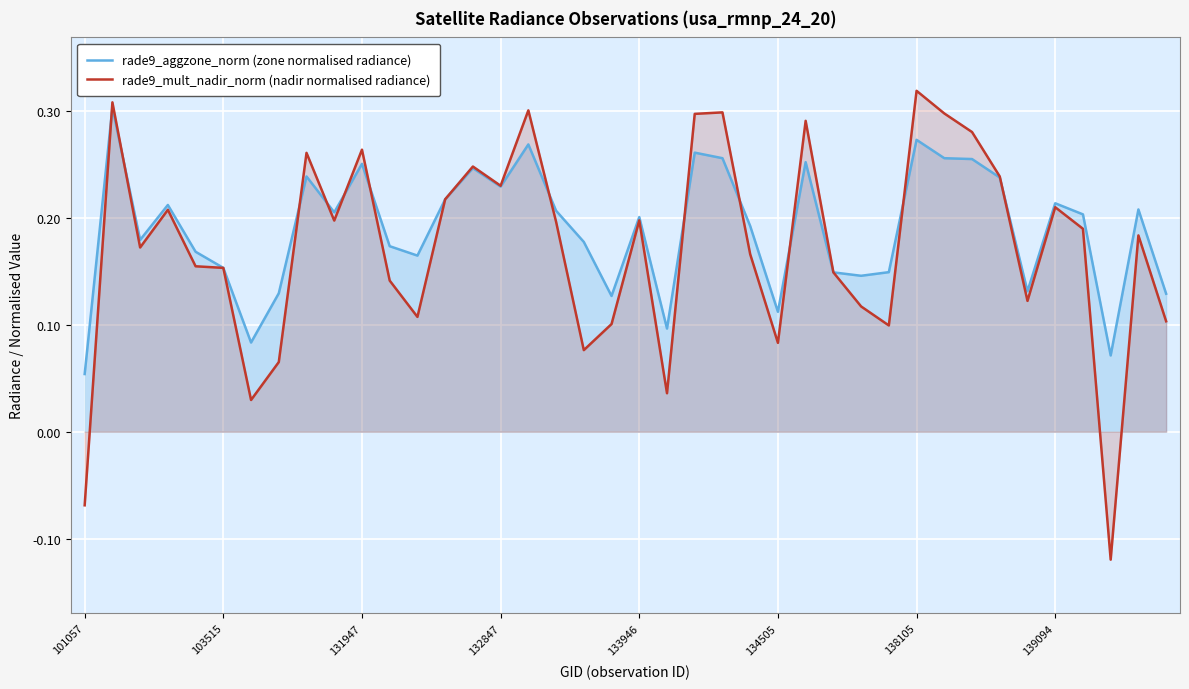

Reading left to right, list all the values displayed in this chart.

rade9_aggzone_norm (zone normalised radiance): 0.1	0.3	0.2	0.2	0.2	0.2	0.1	0.1	0.2	0.2	0.3	0.2	0.2	0.2	0.2	0.2	0.3	0.2	0.2	0.1	0.2	0.1	0.3	0.3	0.2	0.1	0.3	0.1	0.1	0.1	0.3	0.3	0.3	0.2	0.1	0.2	0.2	0.1	0.2	0.1
rade9_mult_nadir_norm (nadir normalised radiance): -0.1	0.3	0.2	0.2	0.2	0.2	0.0	0.1	0.3	0.2	0.3	0.1	0.1	0.2	0.2	0.2	0.3	0.2	0.1	0.1	0.2	0.0	0.3	0.3	0.2	0.1	0.3	0.1	0.1	0.1	0.3	0.3	0.3	0.2	0.1	0.2	0.2	-0.1	0.2	0.1